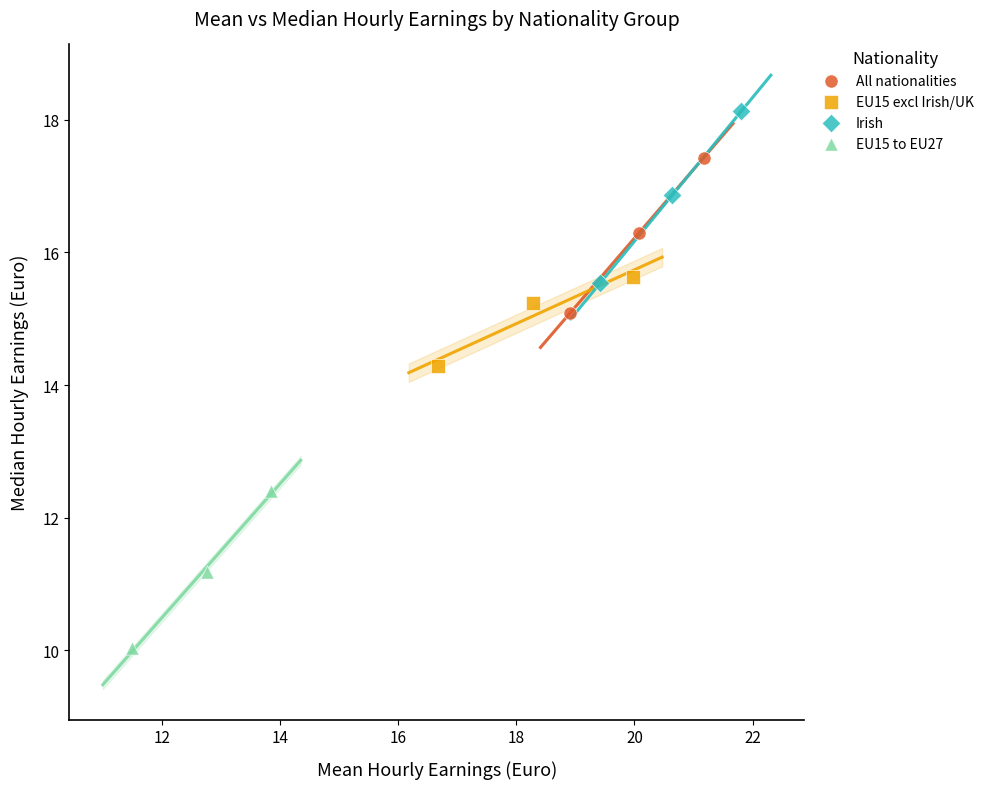

Which series reaches the minimum Y coordinate?

EU15 to EU27